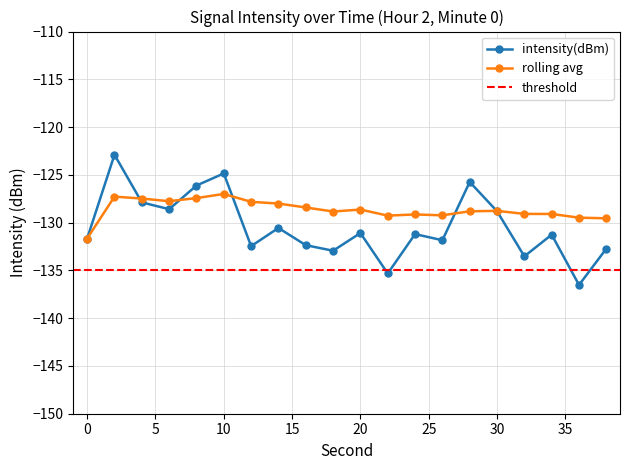

At which category does intensity(dBm) reach its first local valley?

6